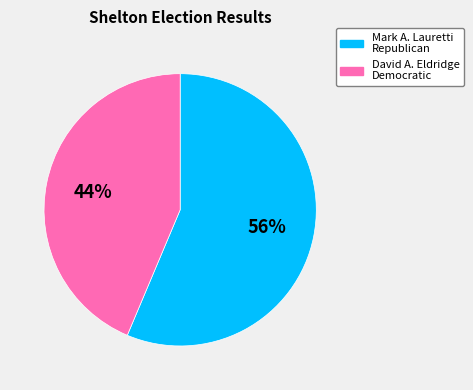

Which category has the smallest portion of the pie?

David A. Eldridge Democratic